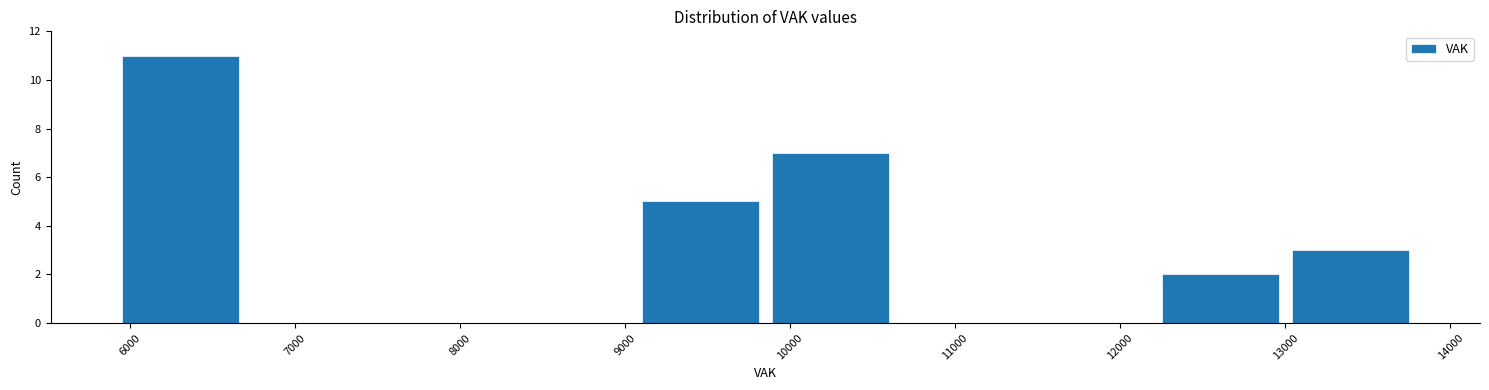

Reading left to right, list every bar in this chart as the range it spans on the x-axis followed by its height. Neither the bar edges nor the heights are printed on the chart, so give them approximately, as read against the axes.

5900 to 6700: 11
6700 to 7500: 0
7500 to 8300: 0
8300 to 9100: 0
9100 to 9800: 5
9800 to 10600: 7
10600 to 11400: 0
11400 to 12200: 0
12200 to 13000: 2
13000 to 13800: 3